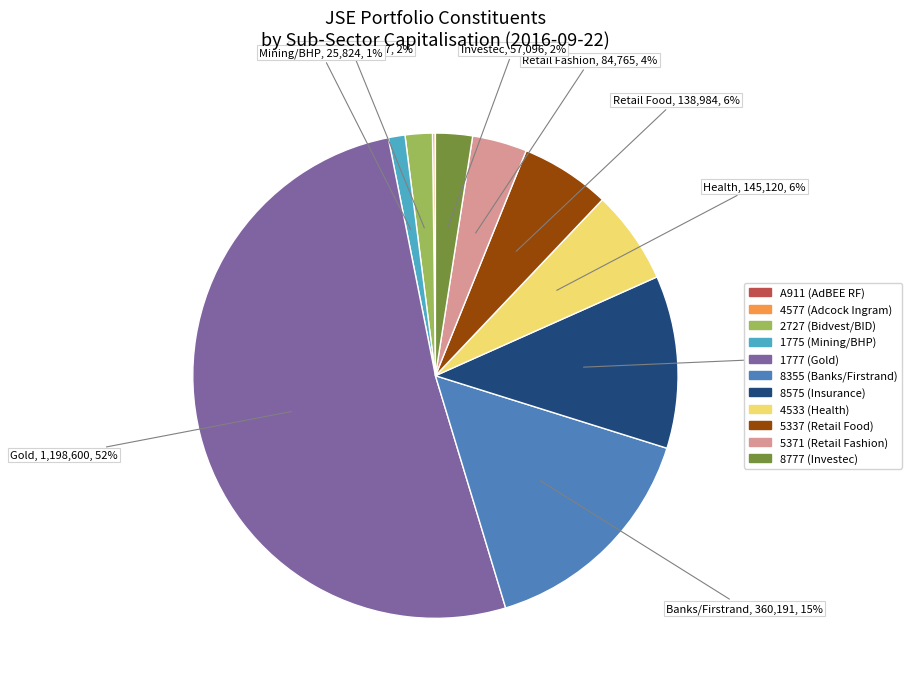

Is there any slice that represents more than half of the pie?

Yes